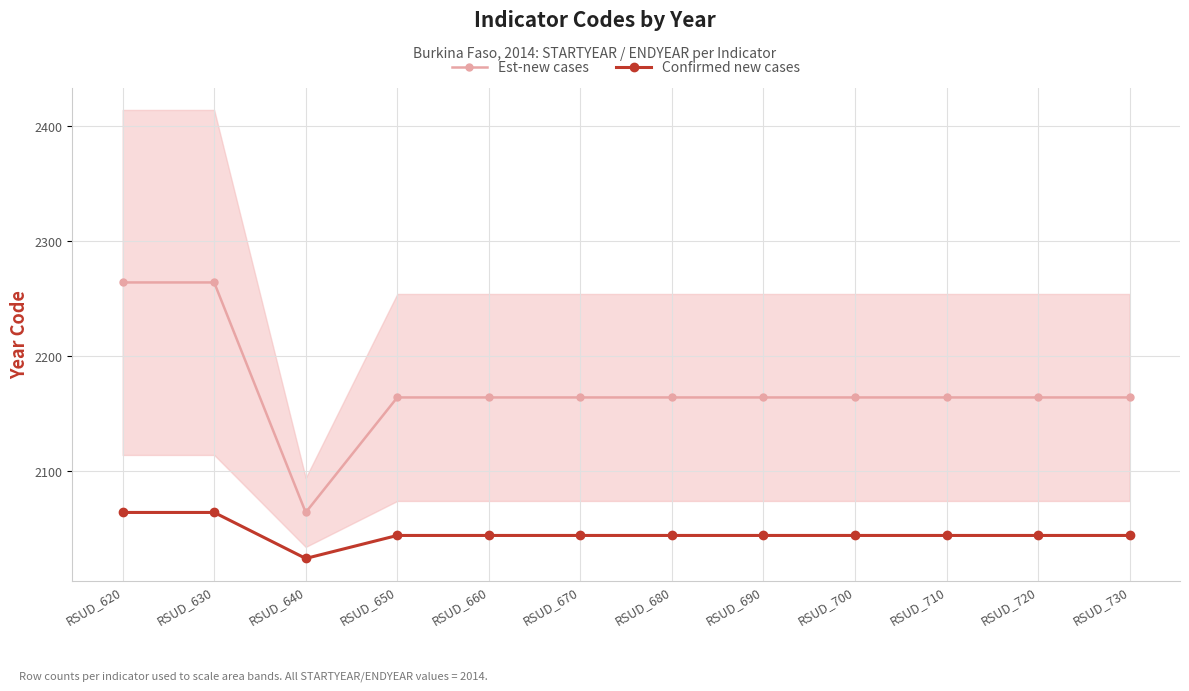

Which series changed the most between RSUD_710 and RSUD_720?

Est-new cases